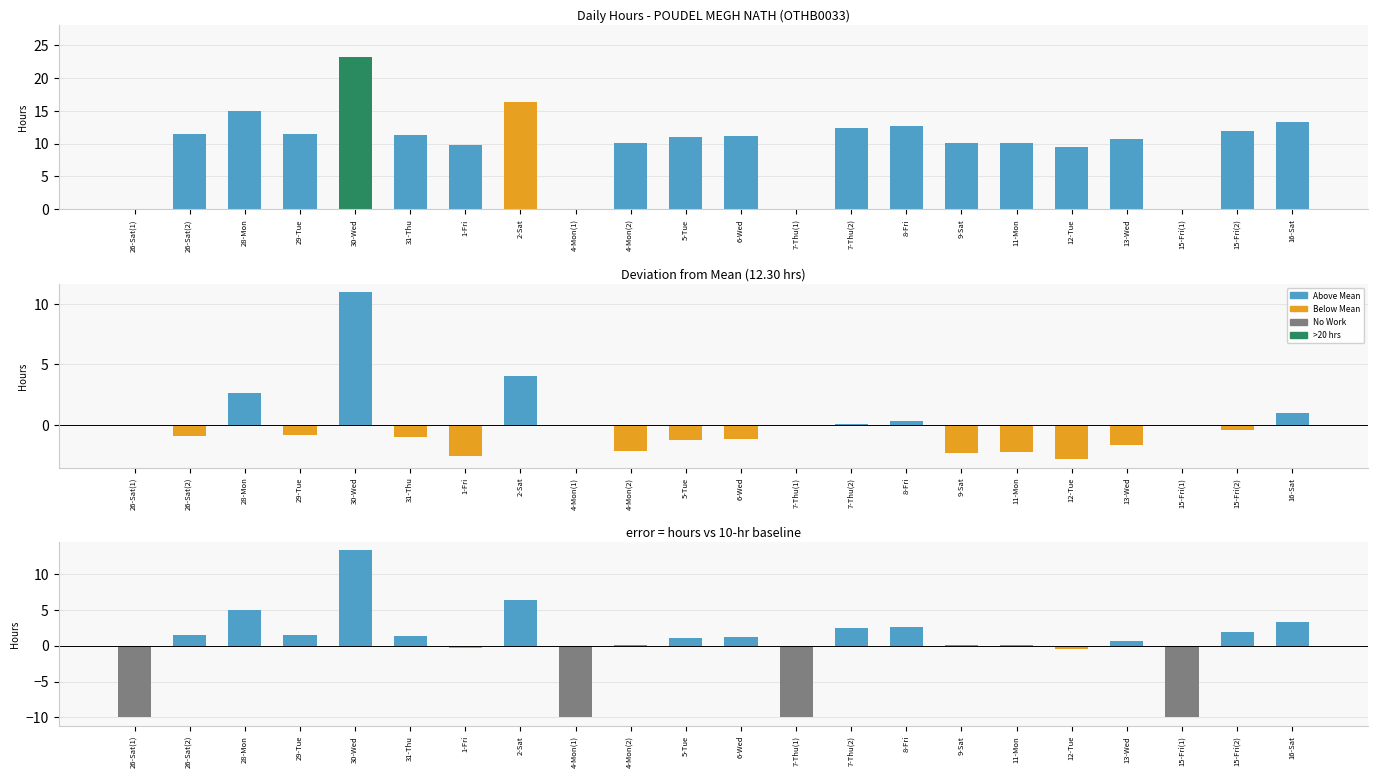

Reading left to right, what are all the values shown in this chart?

Hours Worked: 0.0	11.4	14.9	11.5	23.3	11.3	9.7	16.4	0.0	10.2	11.1	11.2	0.0	12.4	12.6	10.0	10.1	9.5	10.7	0.0	11.9	13.3
Deviation from Mean: 0.0	-0.9	2.6	-0.8	11.0	-1.0	-2.6	4.1	0.0	-2.1	-1.2	-1.1	0.0	0.1	0.3	-2.3	-2.2	-2.8	-1.6	0.0	-0.4	1.0
Hours vs 10hr baseline: -10.0	1.4	4.9	1.5	13.3	1.3	-0.3	6.4	-10.0	0.2	1.1	1.2	-10.0	2.4	2.6	0.0	0.1	-0.5	0.7	-10.0	1.9	3.3